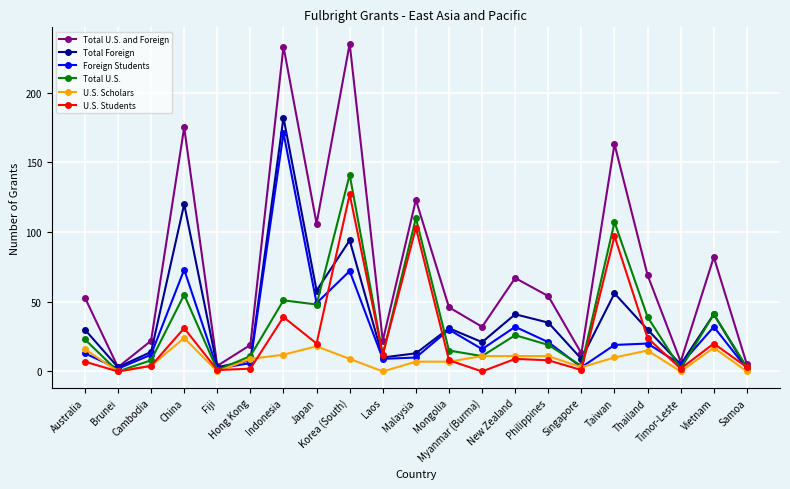

What is the highest value of the U.S. Students series?

127